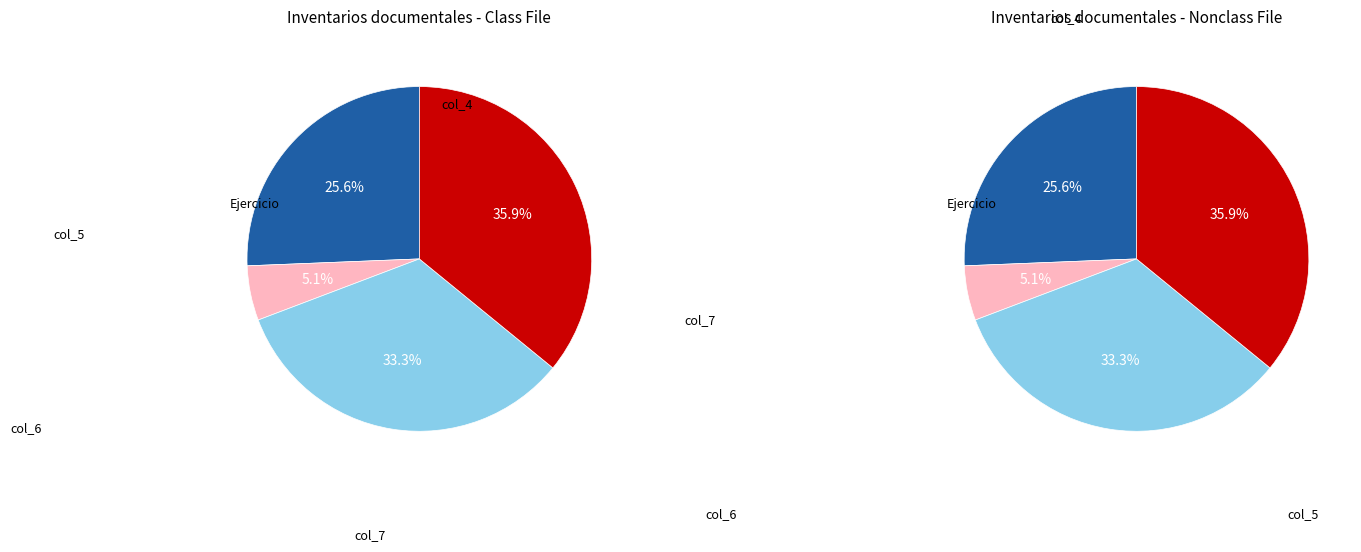

To the nearest percent, what percentage of the pie is col_5?

5%